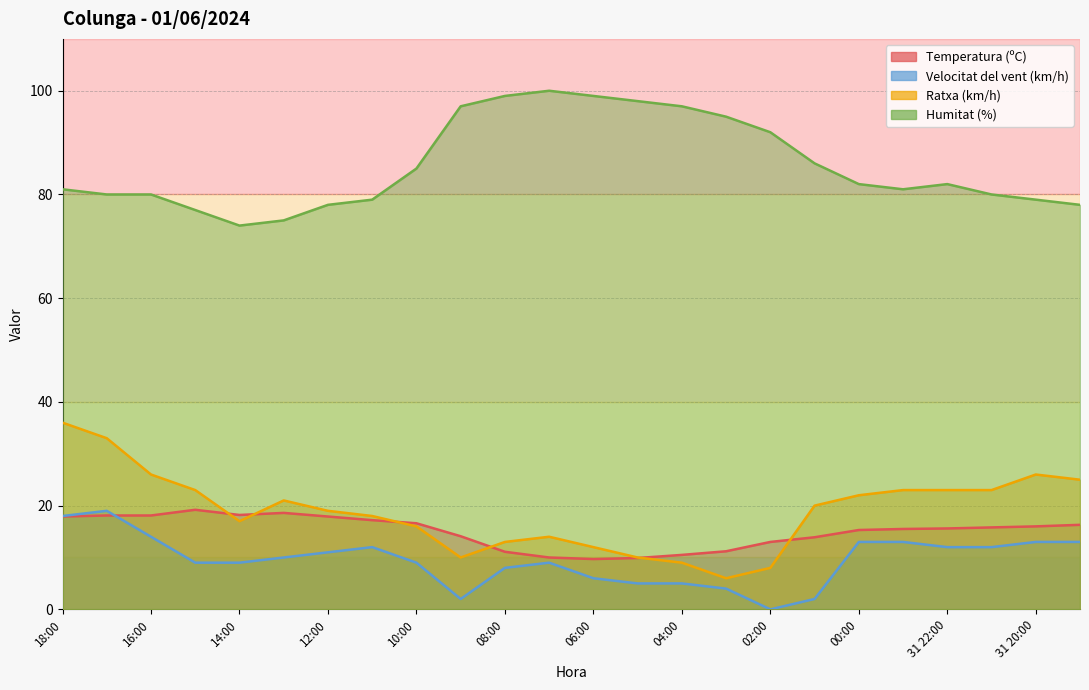

True or false: Ratxa (km/h) and Velocitat del vent (km/h) cross at least once.

False